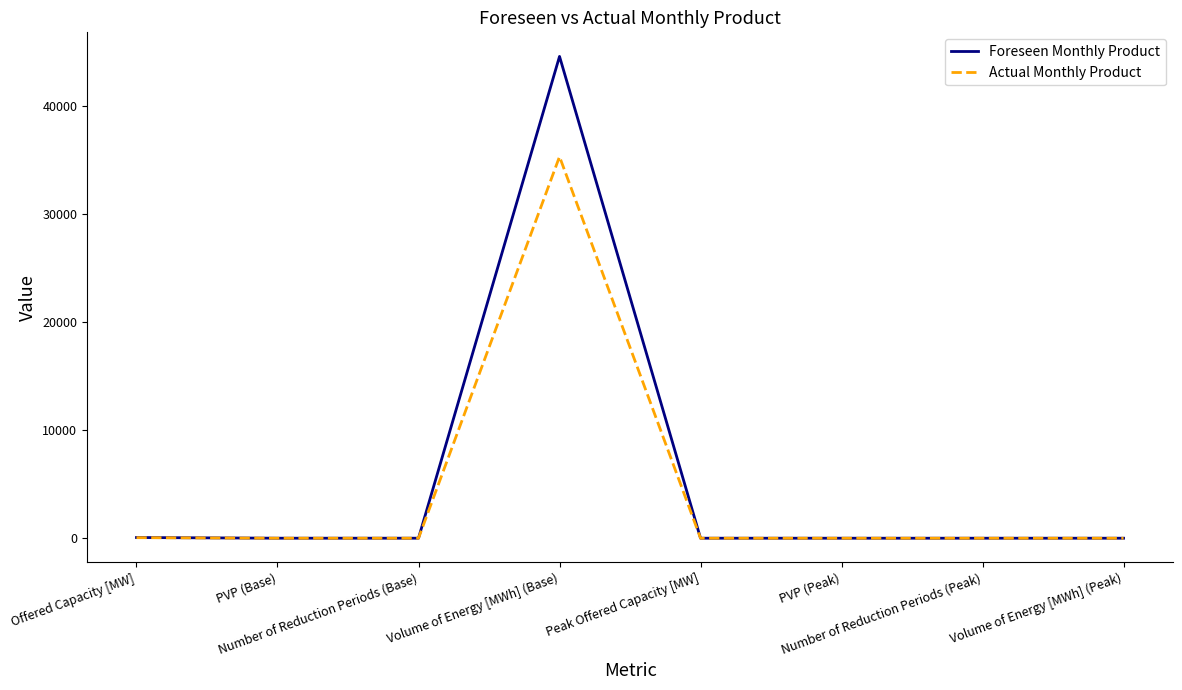

What is the sum of all Foreseen Monthly Product values?

44674.0